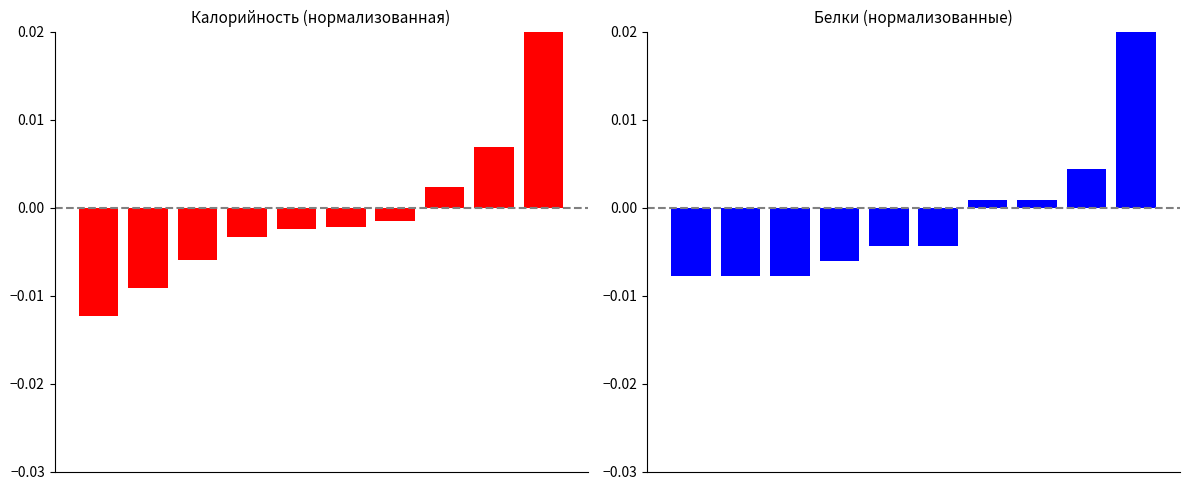

Is it true that Калорийность equals -0.0 at 2?

True